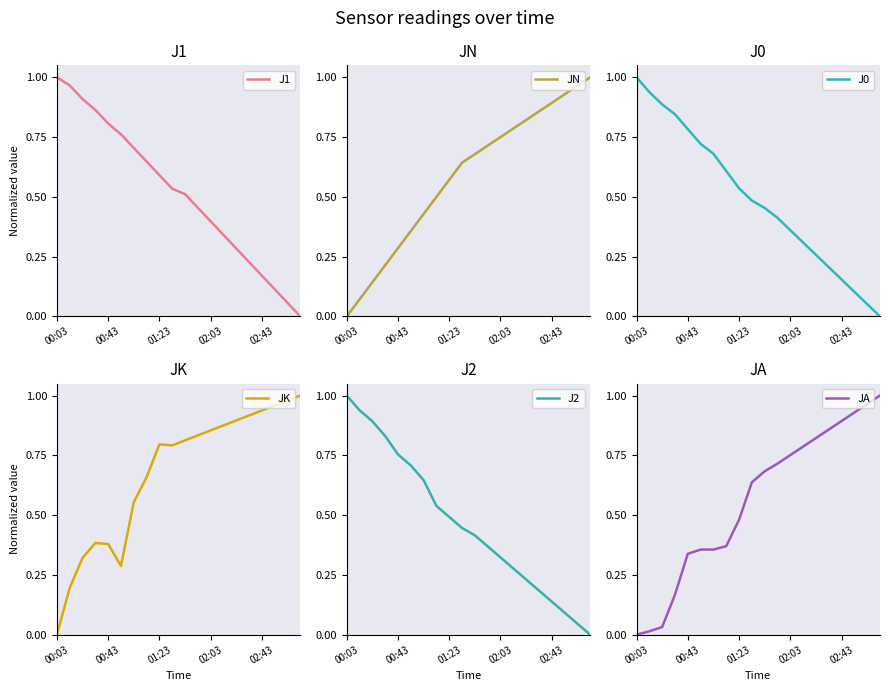

Which has a higher value, 01:23 or 6?

01:23